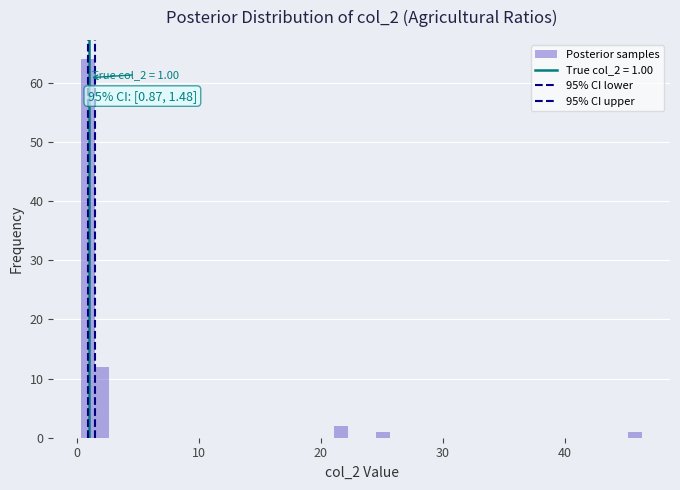

Read against the x-axis, roughly where is the centre of the tallest bar?

1